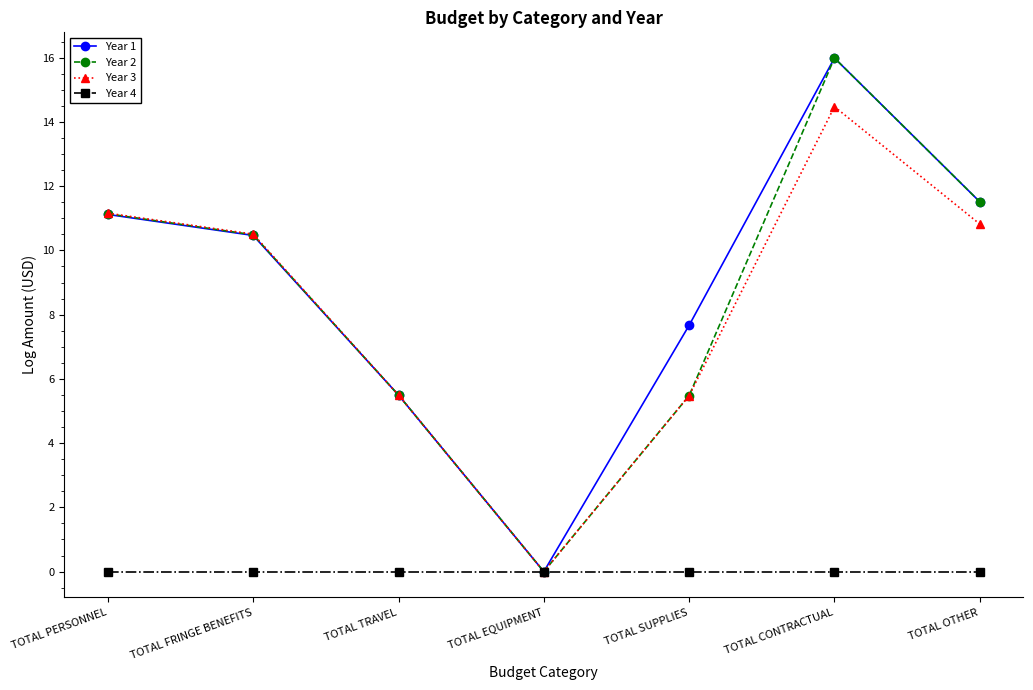

At which category does Year 2 reach its first local valley?

TOTAL EQUIPMENT